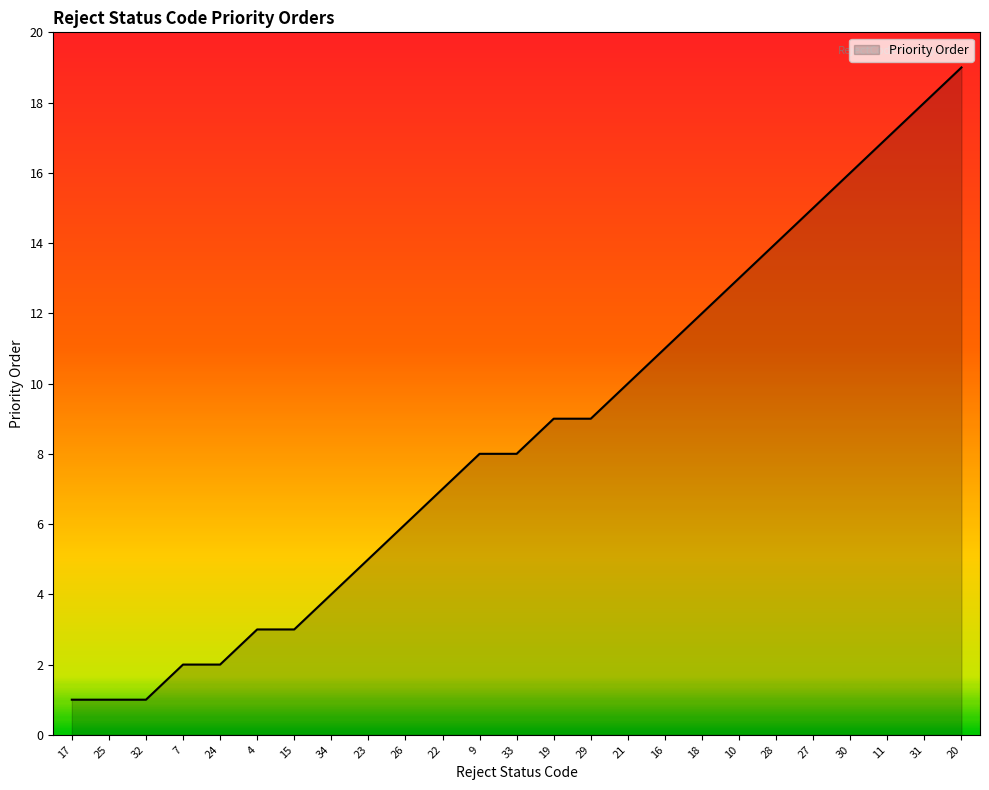

What is the ratio of the value at 10 to the value at 22?

1.9